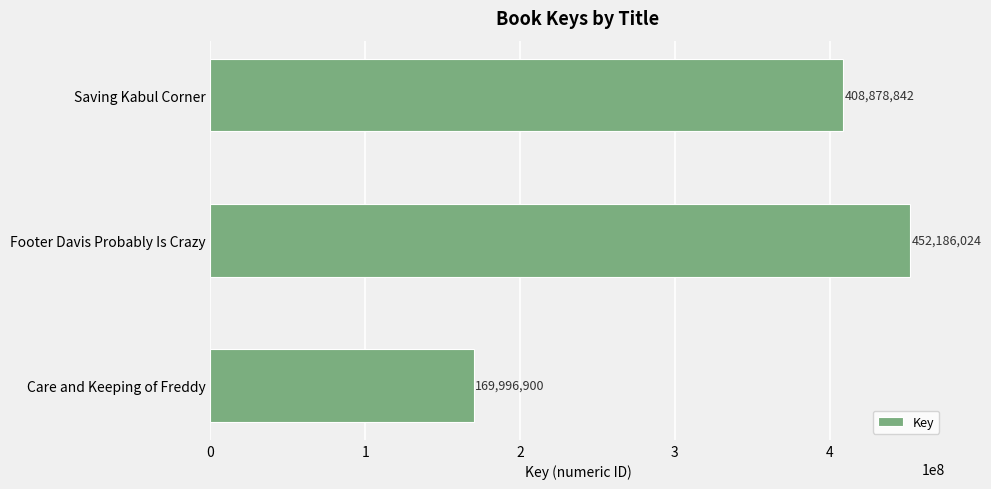

How many values are between 169996900 and 452186024?

3